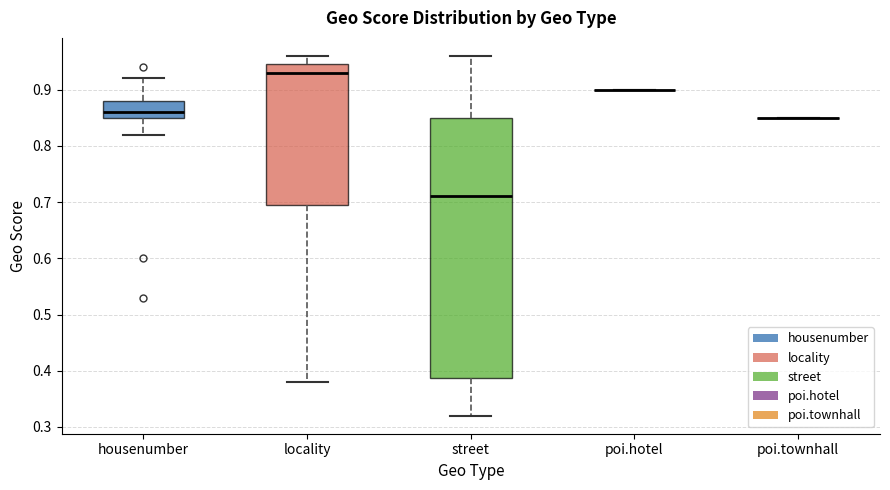

Reading left to right, transcribe this box plot: for each box, give where its median line is, the range the box spans, and where its two whiskers end, as read against the y-axis. The values are not printed on the chart, so give them approximately, as read against the axis.

housenumber: median 0.86, box 0.85 to 0.88, whiskers 0.82 to 0.92
locality: median 0.93, box 0.70 to 0.95, whiskers 0.38 to 0.96
street: median 0.71, box 0.39 to 0.85, whiskers 0.32 to 0.96
poi.hotel: box collapsed to a line at 0.90, whiskers 0.90 to 0.90
poi.townhall: box collapsed to a line at 0.85, whiskers 0.85 to 0.85